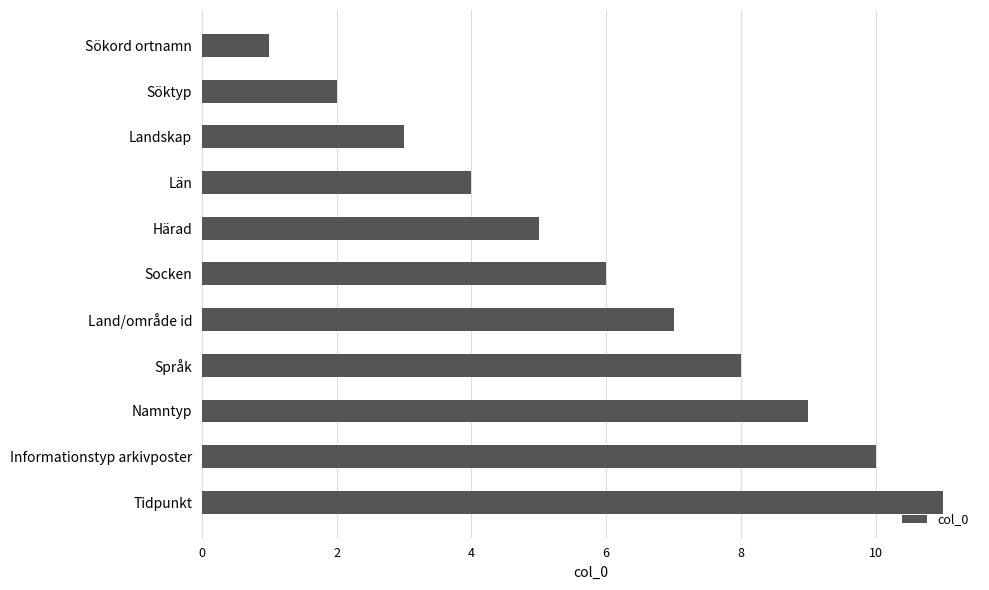

At which category does the chart reach its peak across all series?

Tidpunkt